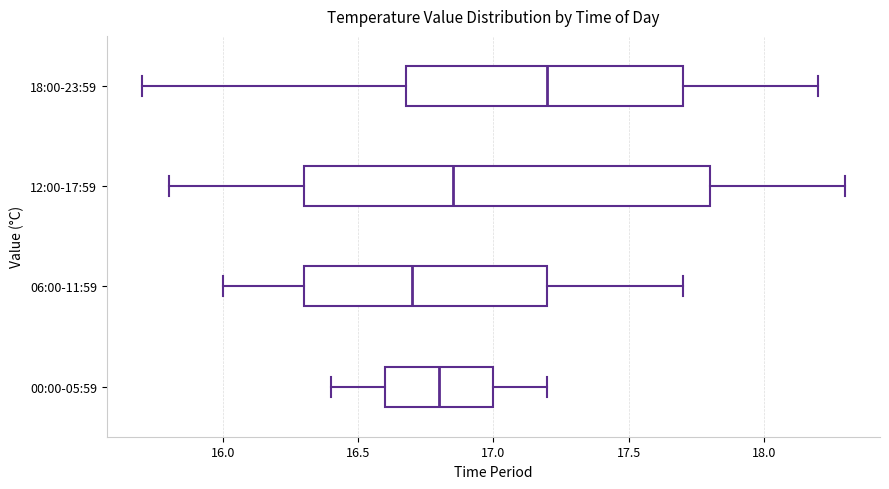

Reading bottom to top, read every box against the x-axis: the position of its median line, the range the box covers, and the ends of its whiskers. The values are not printed on the chart, so give them approximately, as read against the axis.

00:00-05:59: median 16.80, box 16.60 to 17.00, whiskers 16.40 to 17.20
06:00-11:59: median 16.70, box 16.30 to 17.20, whiskers 16.00 to 17.70
12:00-17:59: median 16.85, box 16.30 to 17.80, whiskers 15.80 to 18.30
18:00-23:59: median 17.20, box 16.70 to 17.70, whiskers 15.70 to 18.20